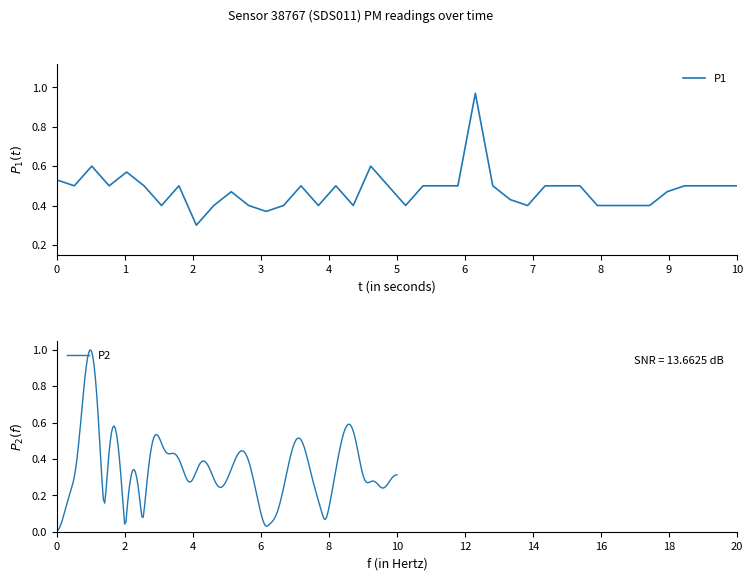

Reading right to left, transcribe all the data shown in this chart.

0.5	0.5	0.5	0.5	0.5	0.4	0.4	0.4	0.4	0.5	0.5	0.5	0.4	0.4	0.5	1.0	0.5	0.5	0.5	0.4	0.5	0.6	0.4	0.5	0.4	0.5	0.4	0.4	0.4	0.5	0.4	0.3	0.5	0.4	0.5	0.6	0.5	0.6	0.5	0.5